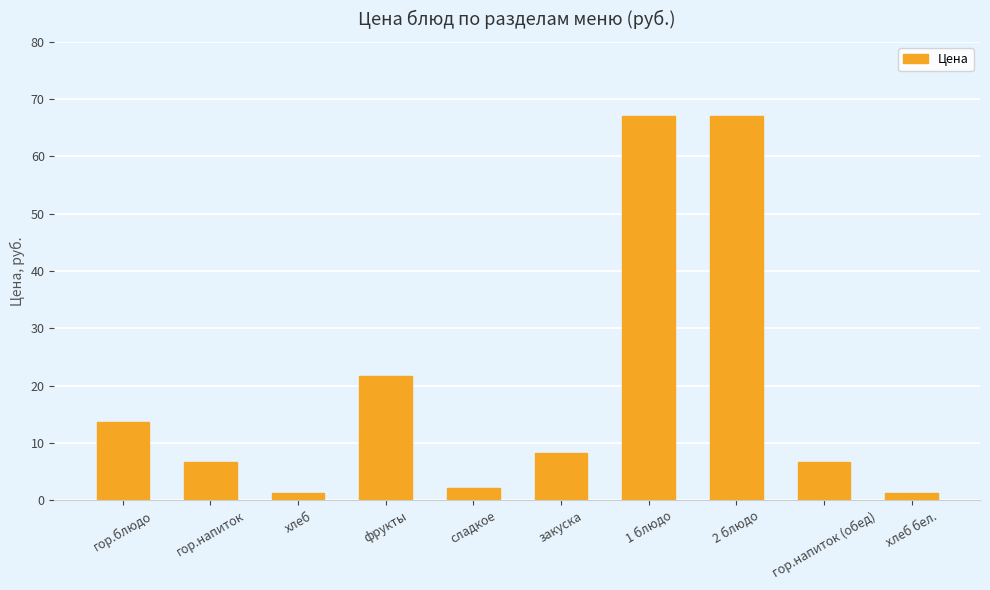

What position from the right is 1 блюдо?

4